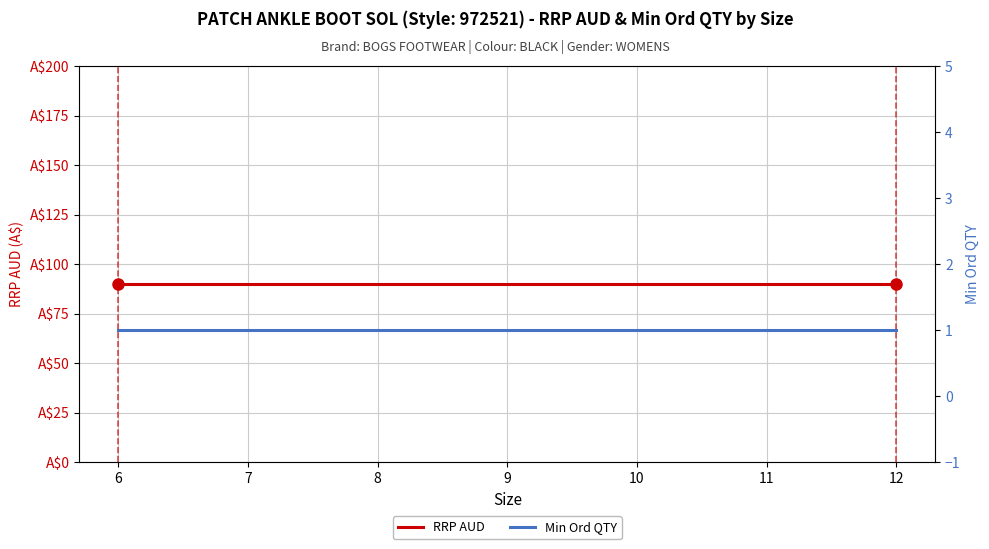

What is the maximum value shown in the chart?

90.0